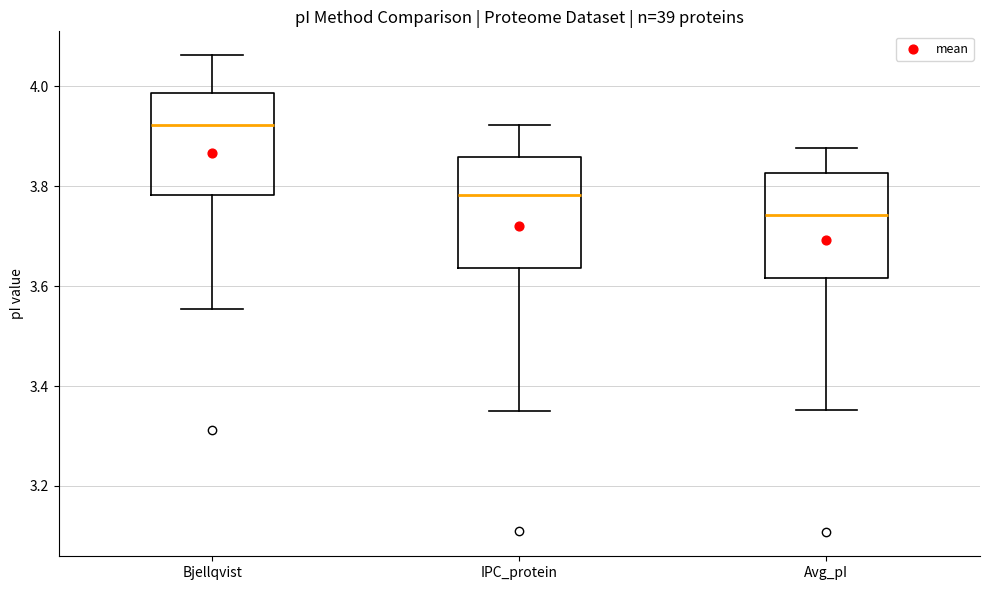

Where is the upper edge of the box for Bjellqvist on the y-axis? The values are not printed on the chart, so give them approximately, as read against the axis.

3.98